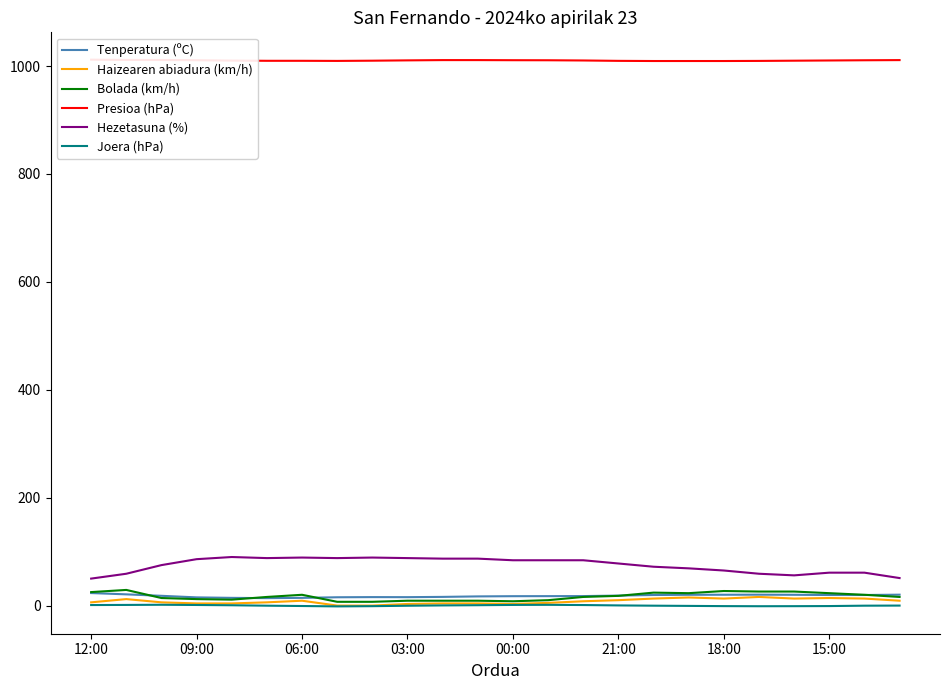

True or false: Joera (hPa) and Hezetasuna (%) intersect in this chart.

False